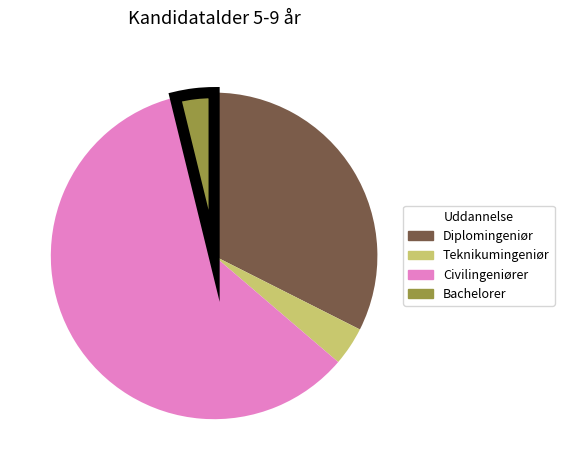

Does any single category account for the majority?

Yes